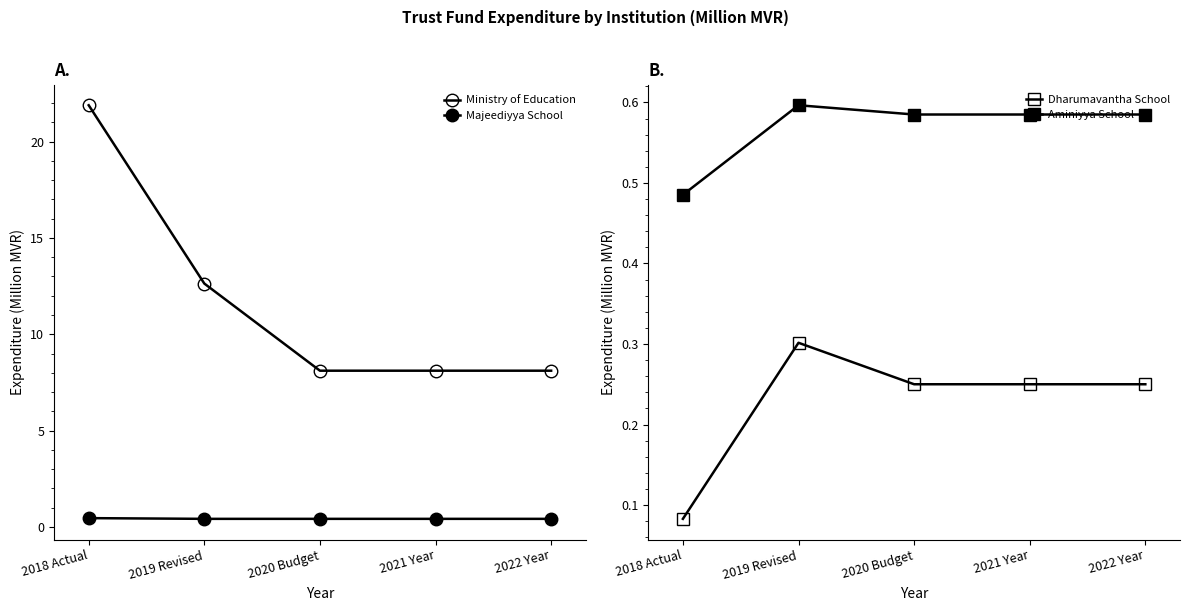

Does the chart display data point markers on the line(s)?

Yes